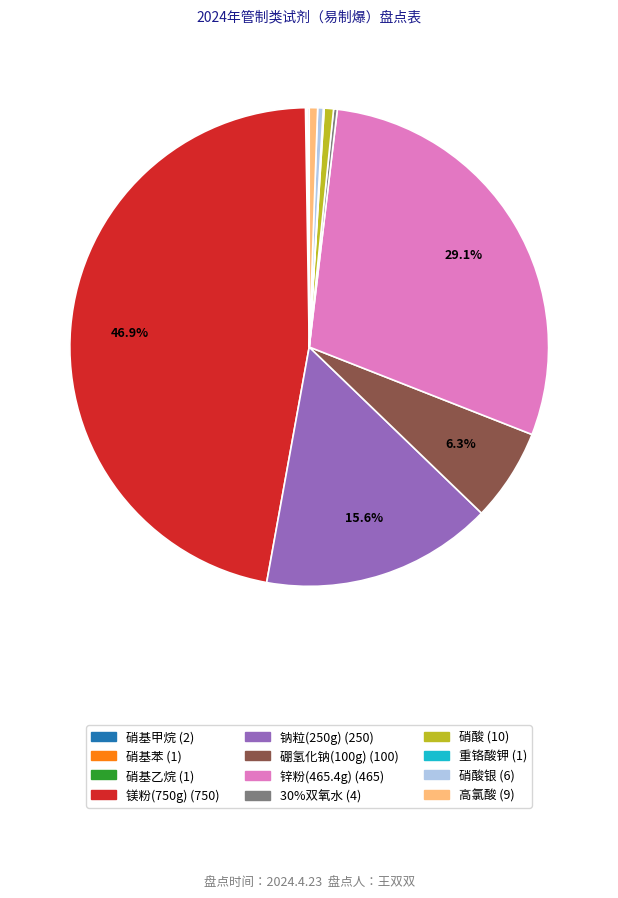

Is there any slice that represents more than half of the pie?

No